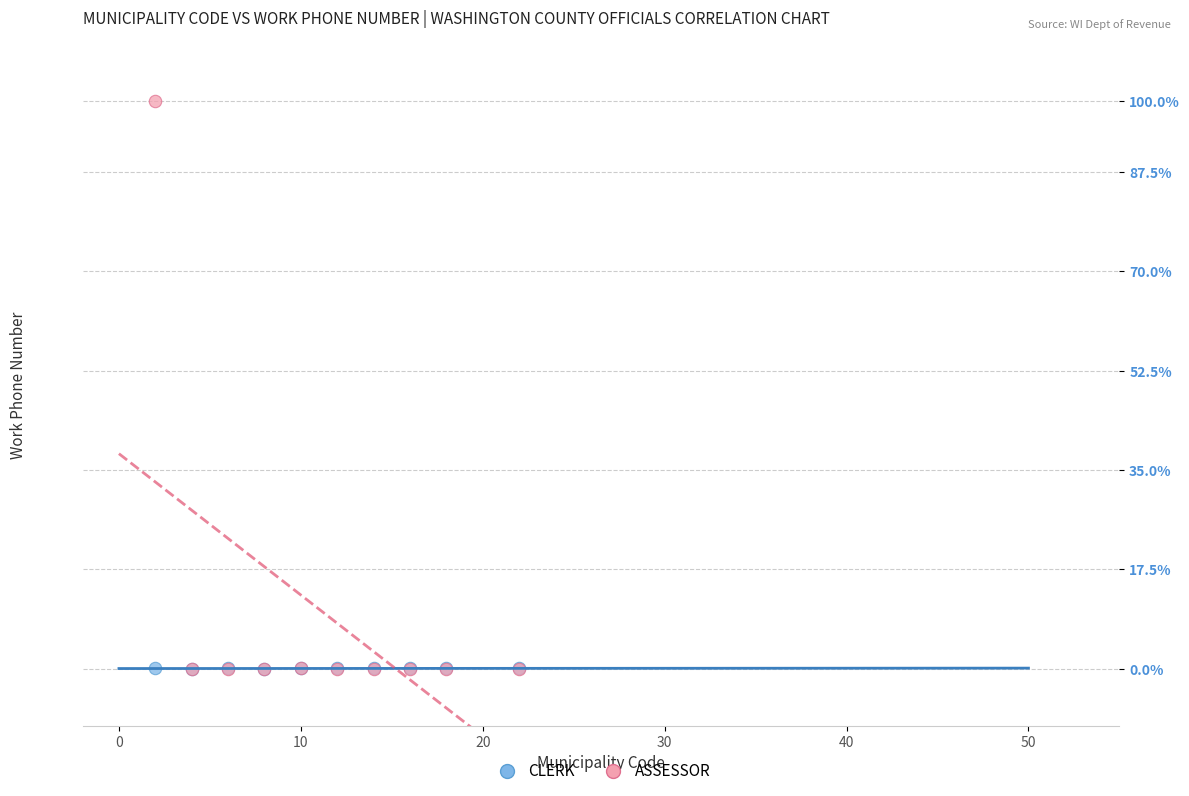

Which series has the widest spread of Y values?

ASSESSOR